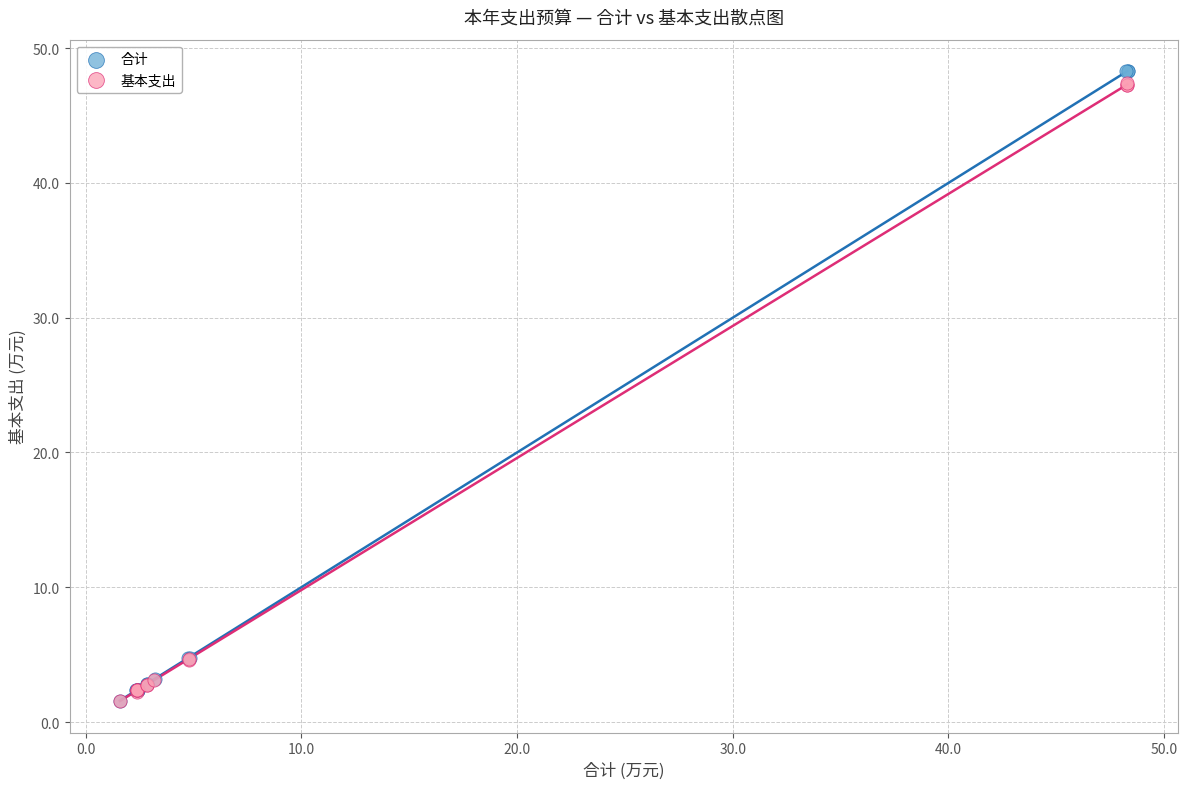

What are all the series names shown in the legend?

合计, 基本支出